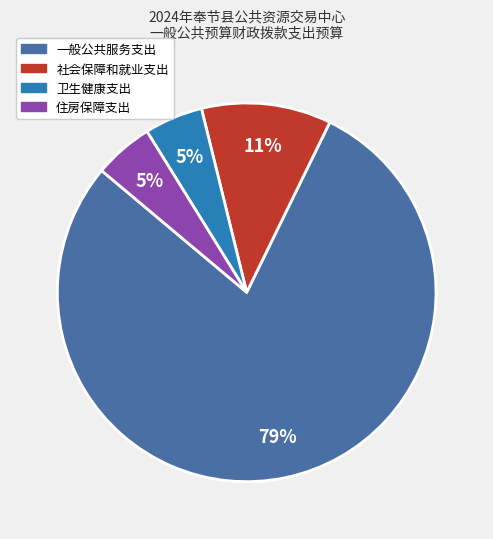

The 卫生健康支出 slice represents 5% of the pie. True or false?

True